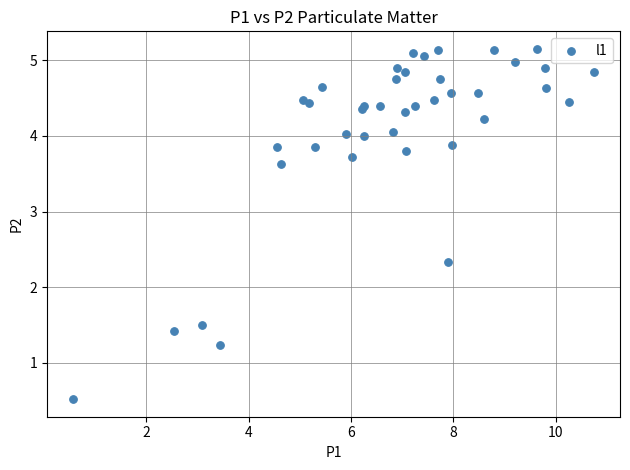

What Y value in the scatter plot is closest to 2?

2.3